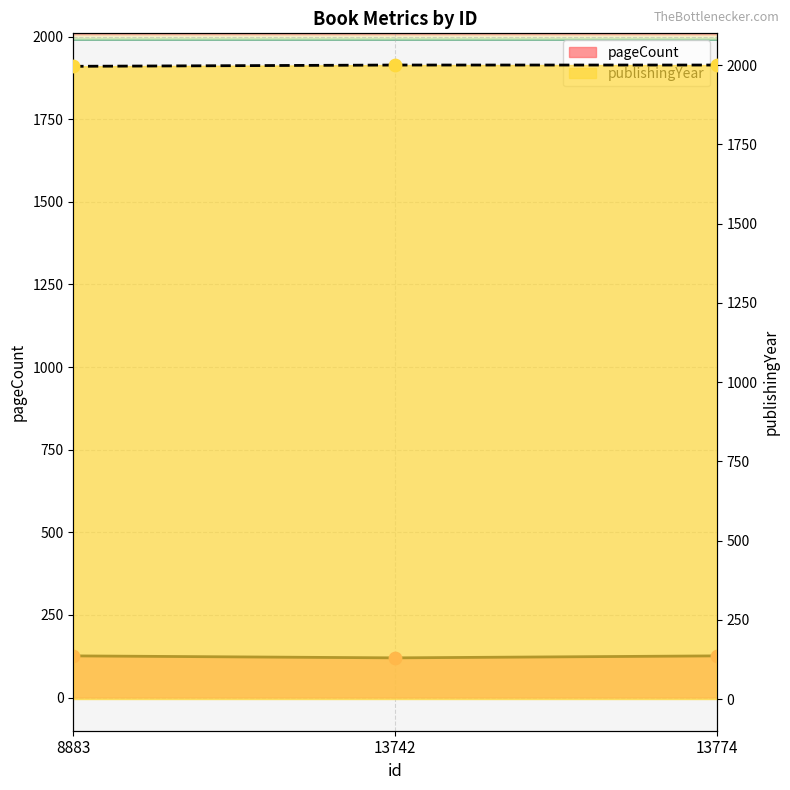

Which series has the largest Y range (max minus min)?

pageCount